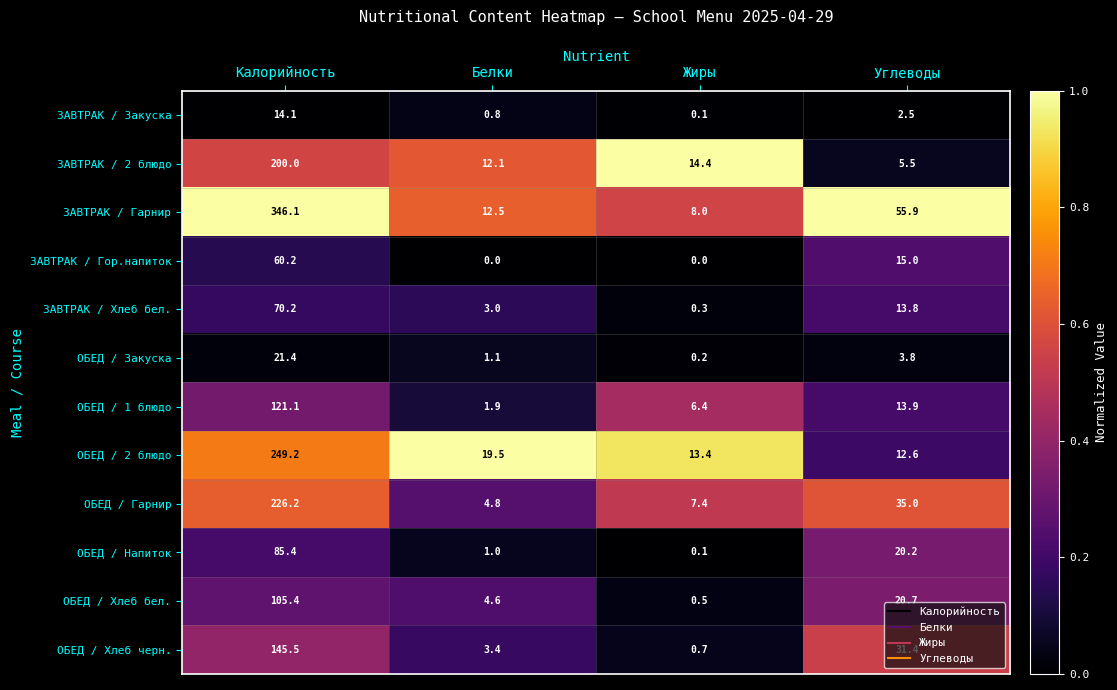

True or false: ОБЕД / 2 блюдо has a value of 249.2 at Калорийность.

True